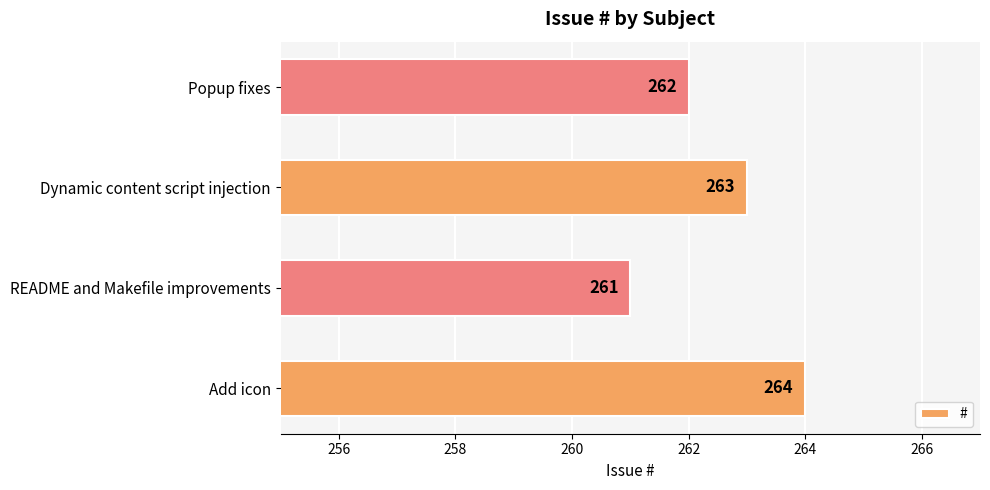

How many categories are shown in the chart?

4